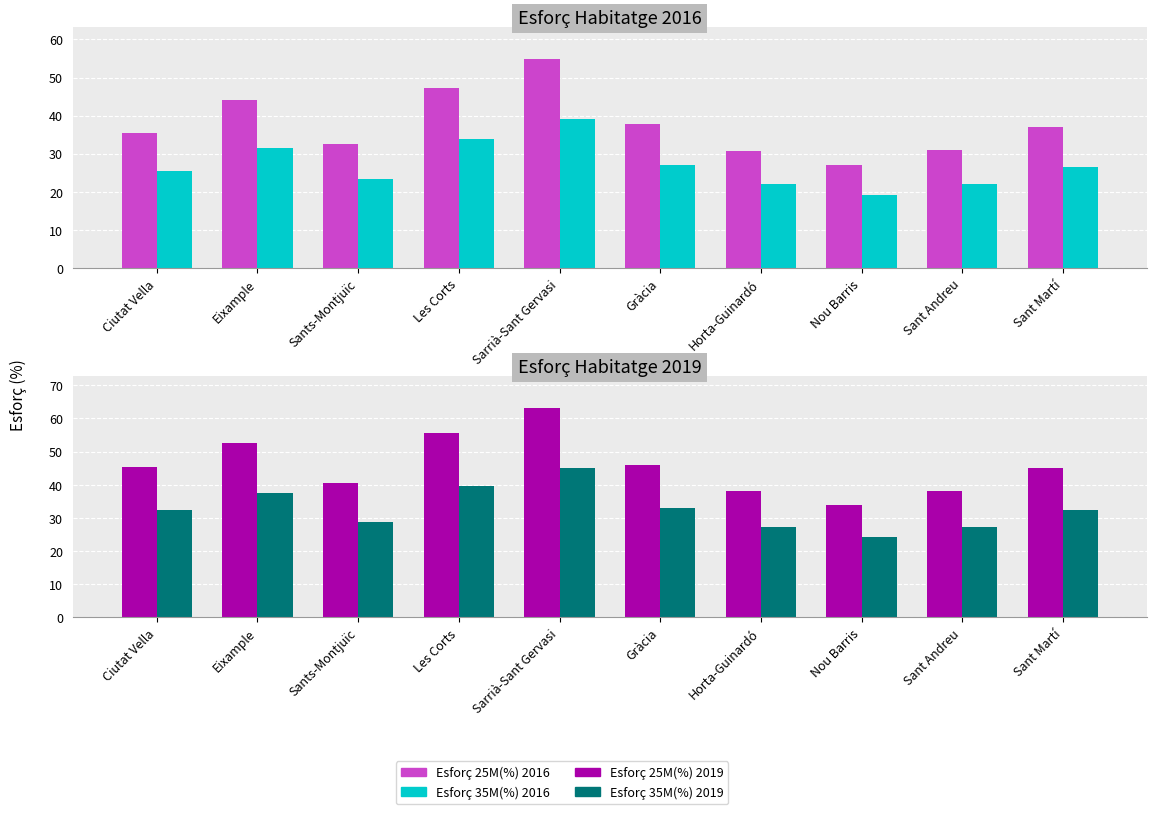

Reading left to right, transcribe all the data shown in this chart.

Esforç 25M(%) 2016: 35.5	44.0	32.6	47.3	54.9	37.8	30.7	26.9	31.0	37.0
Esforç 35M(%) 2016: 25.3	31.4	23.3	33.8	39.2	27.0	21.9	19.2	22.1	26.4
Esforç 25M(%) 2019: 45.4	52.5	40.4	55.5	63.2	46.0	38.2	33.8	38.2	45.2
Esforç 35M(%) 2019: 32.4	37.5	28.9	39.7	45.1	32.8	27.3	24.2	27.3	32.3